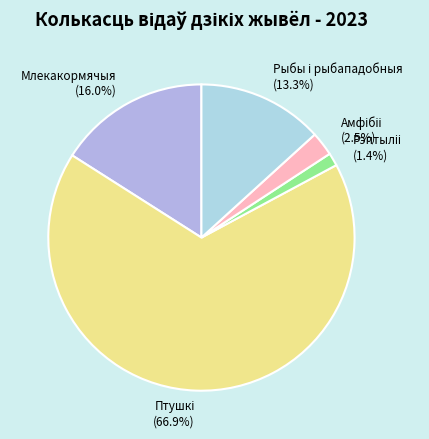

Is there a majority slice in this chart?

Yes